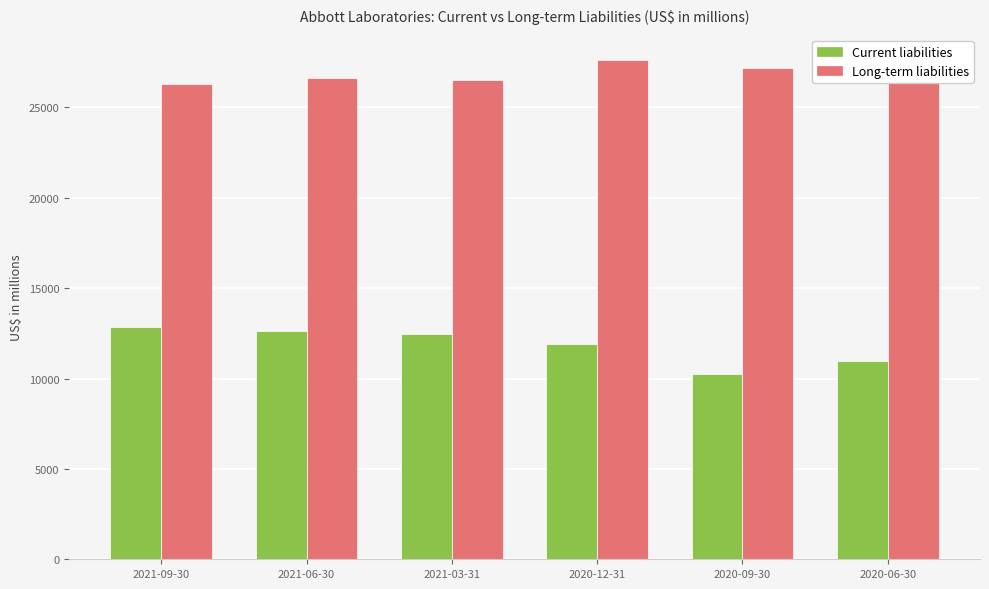

Is the value of Current liabilities at 2021-06-30 greater than the value of Long-term liabilities at 2021-06-30?

No